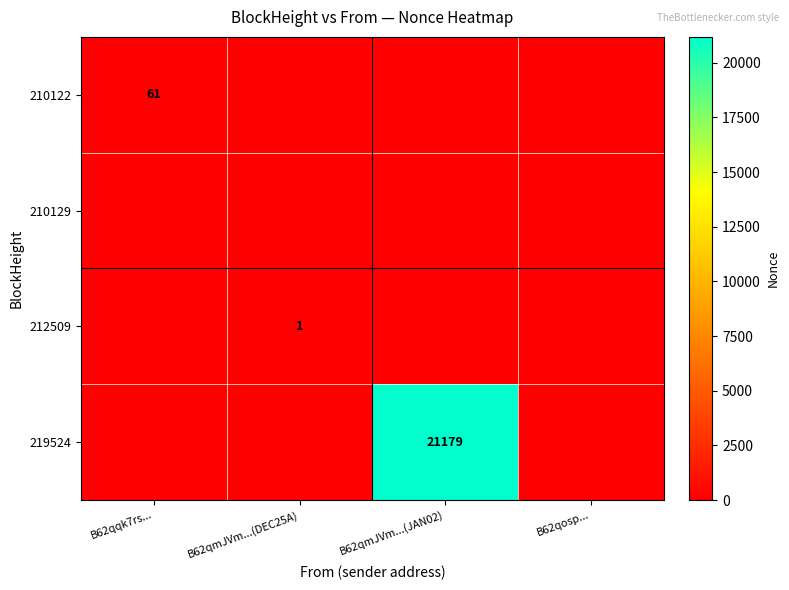

Is it true that 210122 equals 61 at B62qqk7rs...?

True